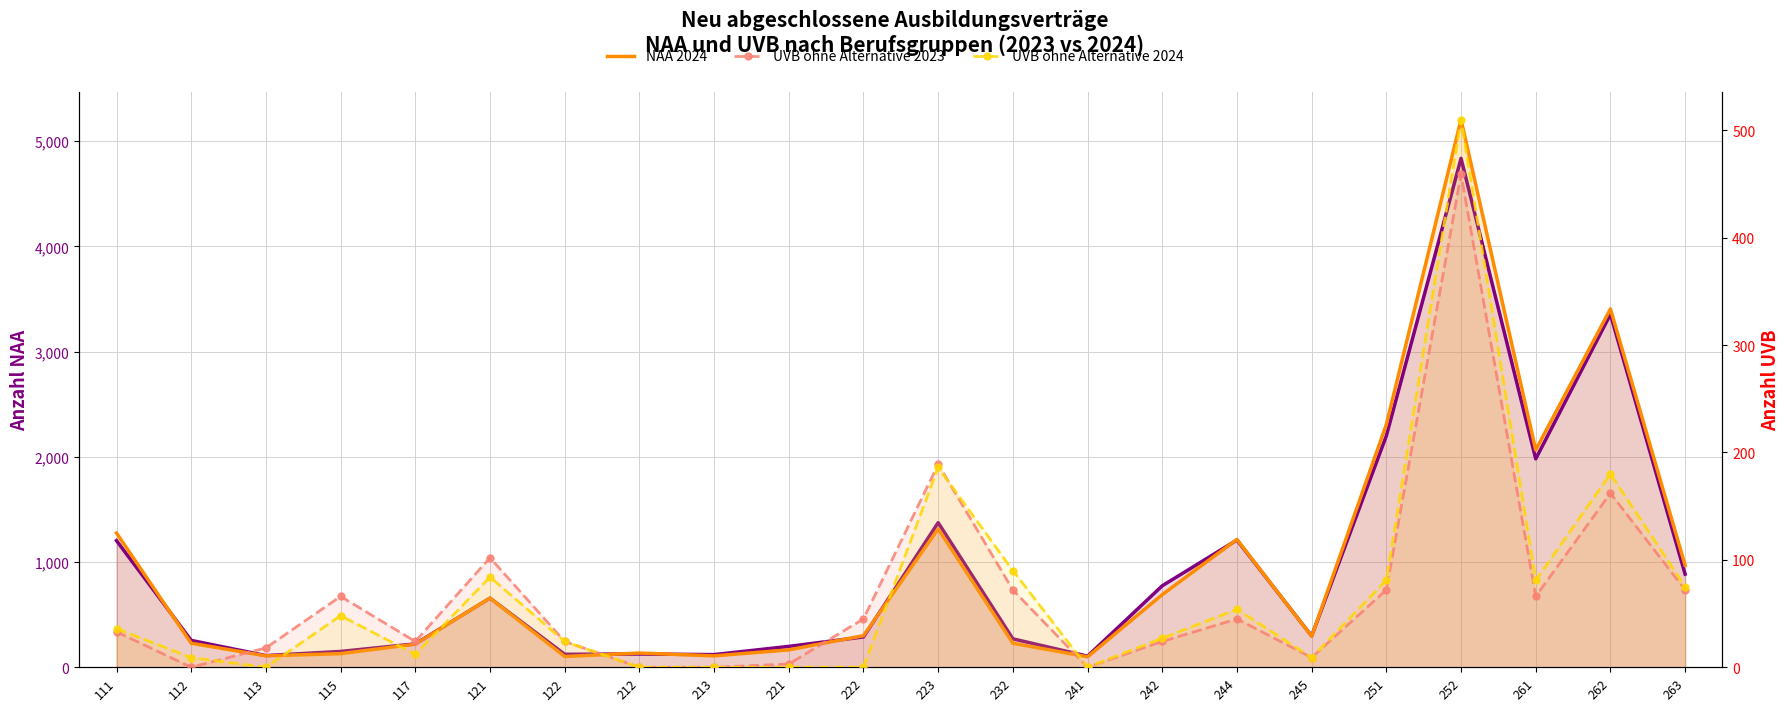

What is the average value of the UVB ohne Alternative 2023 series?

68